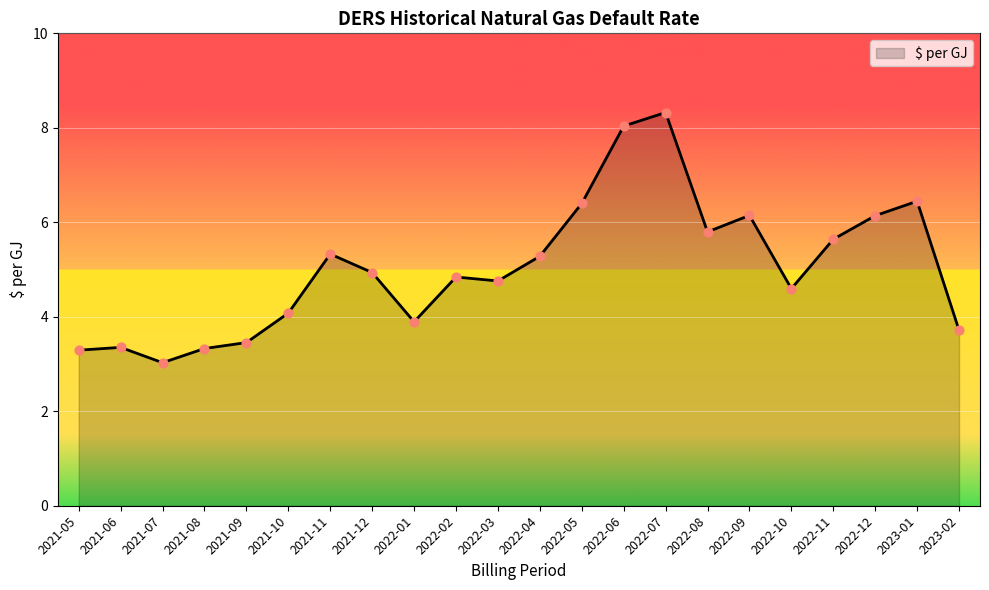

What is the ratio of the value at 2021-11 to the value at 2022-08?

0.9